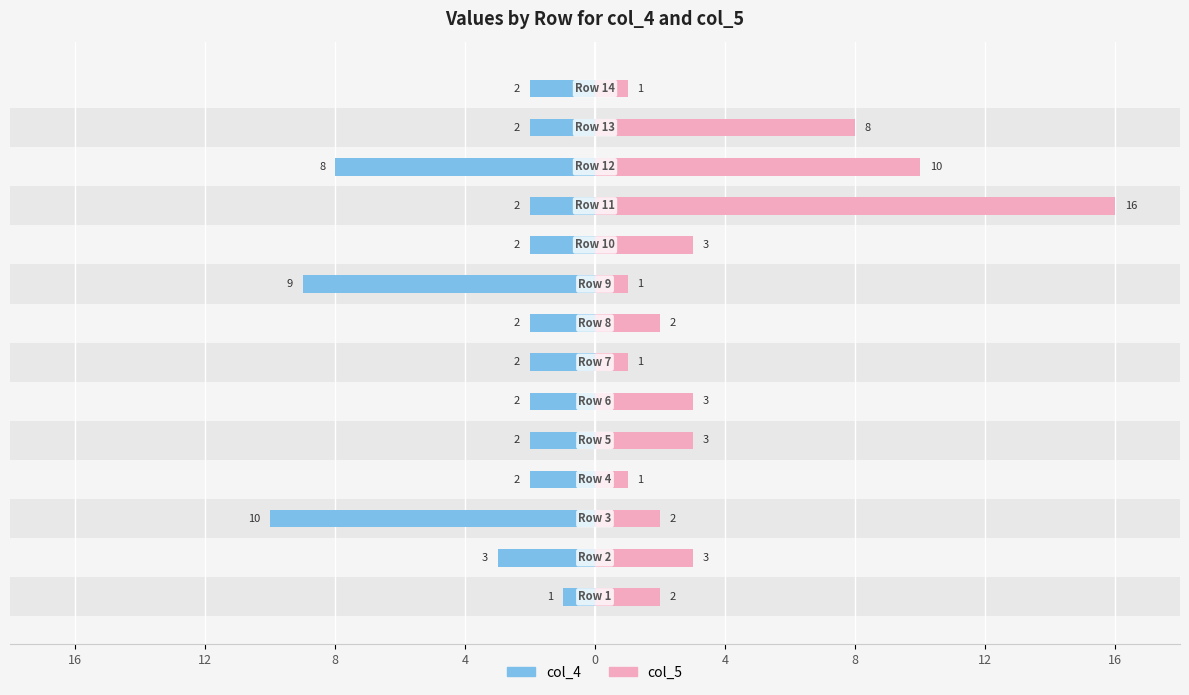

Reading left to right, extract all data points from this chart.

col_4: -1	-3	-10	-2	-2	-2	-2	-2	-9	-2	-2	-8	-2	-2
col_5: 2	3	2	1	3	3	1	2	1	3	16	10	8	1